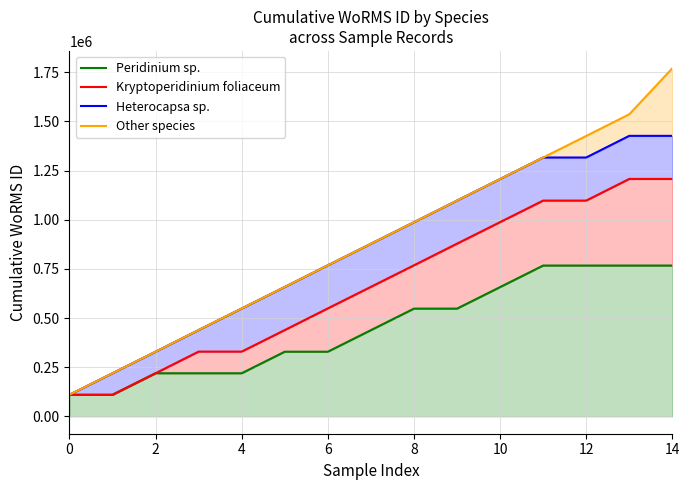

Reading right to left, extract all data points from this chart.

Peridinium sp.: 766843	766843	766843	766843	657294	547745	547745	438196	328647	328647	219098	219098	219098	109549	109549
Kryptoperidinium foliaceum: 1207459	1207459	1097305	1097305	987756	878207	768053	658504	548955	438801	329252	329252	219098	109549	109549
Heterocapsa sp.: 1426539	1426539	1316385	1316385	1206836	1097287	987133	877584	768035	657881	548332	438792	328638	219089	109549
Other species: 1769915	1536084	1425930	1316385	1206836	1097287	987133	877584	768035	657881	548332	438792	328638	219089	109549